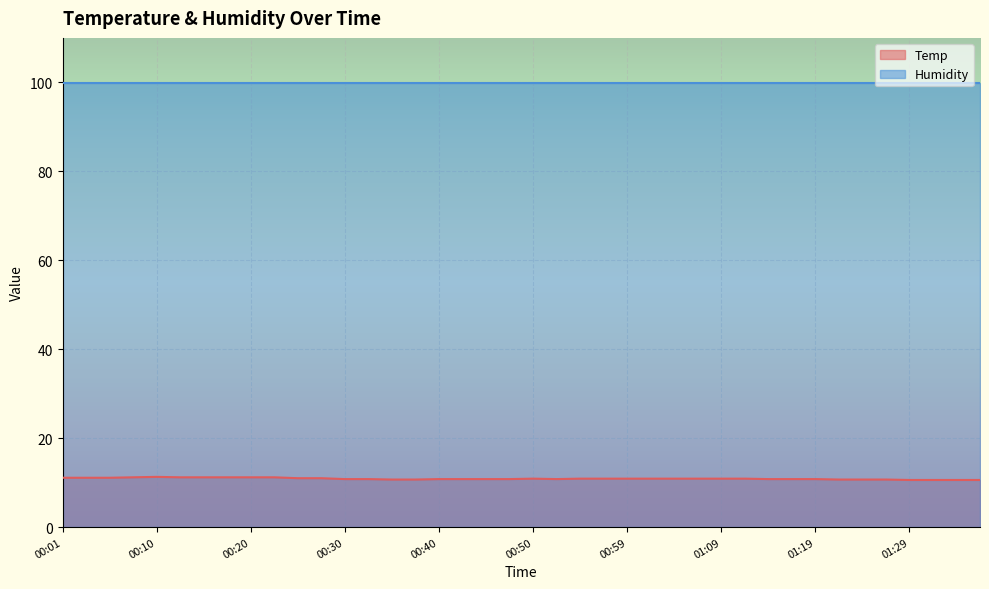

Rank the categories by value from highest to lowest.

00:10, 00:08, 00:13, 00:15, 00:18, 00:20, 00:23, 00:01, 00:03, 00:06, 00:25, 00:28, 00:50, 00:55, 00:57, 00:59, 01:02, 01:04, 01:07, 01:09, 01:12, 00:30, 00:33, 00:40, 00:42, 00:45, 00:47, 00:52, 01:14, 01:17, 01:19, 00:35, 00:37, 01:22, 01:24, 01:27, 01:29, 01:32, 01:34, 01:37